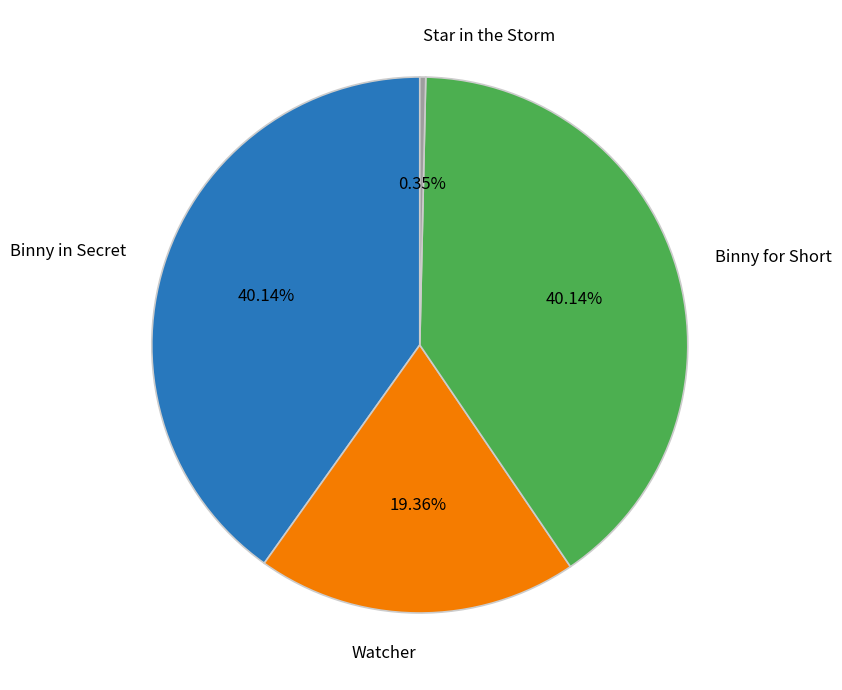

To the nearest percent, what is the difference between the Watcher and Binny in Secret slice percentages?

21%